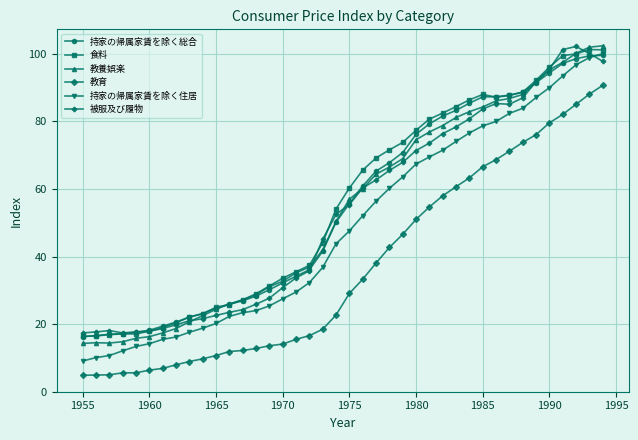

What is the value of the 教養娯楽 point at the 34th from the left?

88.0